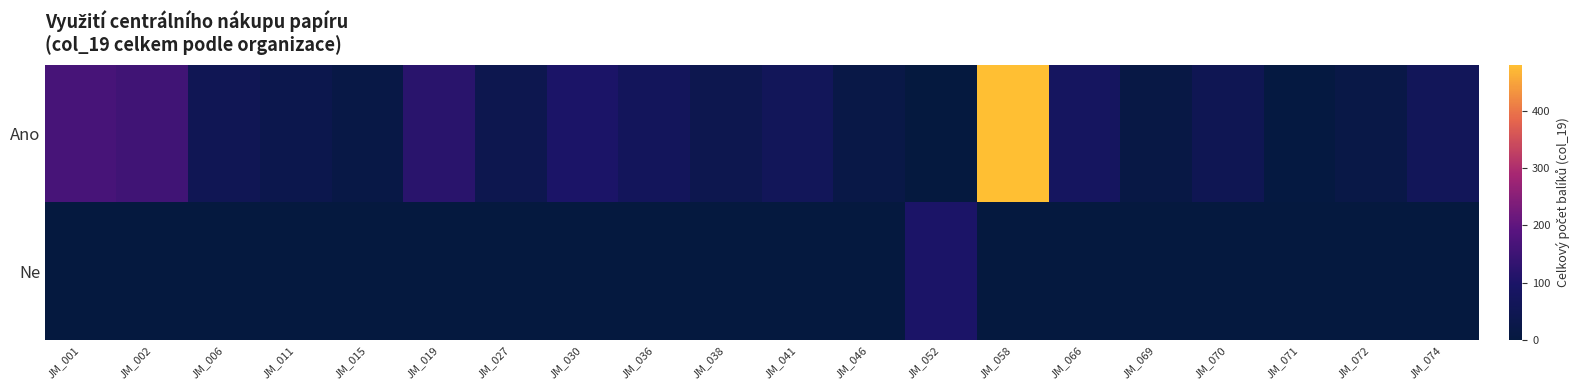

Reading right to left, list all the values displayed in this chart.

Ano: JM_074=64	JM_072=20	JM_071=5	JM_070=50	JM_069=15	JM_066=80	JM_058=480	JM_052=0	JM_046=20	JM_041=65	JM_038=40	JM_036=70	JM_030=100	JM_027=41	JM_019=120	JM_015=17	JM_011=35	JM_006=53	JM_002=154	JM_001=165
Ne: JM_074=0	JM_072=0	JM_071=0	JM_070=0	JM_069=0	JM_066=0	JM_058=0	JM_052=101	JM_046=0	JM_041=0	JM_038=0	JM_036=0	JM_030=0	JM_027=0	JM_019=0	JM_015=0	JM_011=0	JM_006=0	JM_002=0	JM_001=0